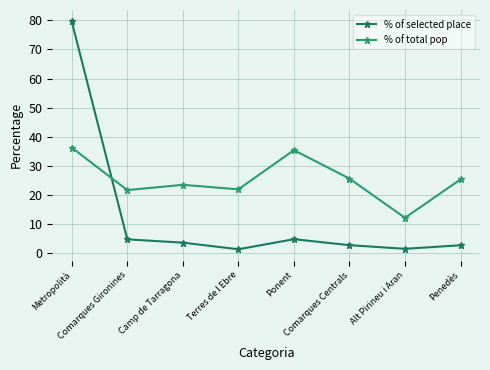

What is the value of the % of total pop point at the 2nd from the left?

21.6